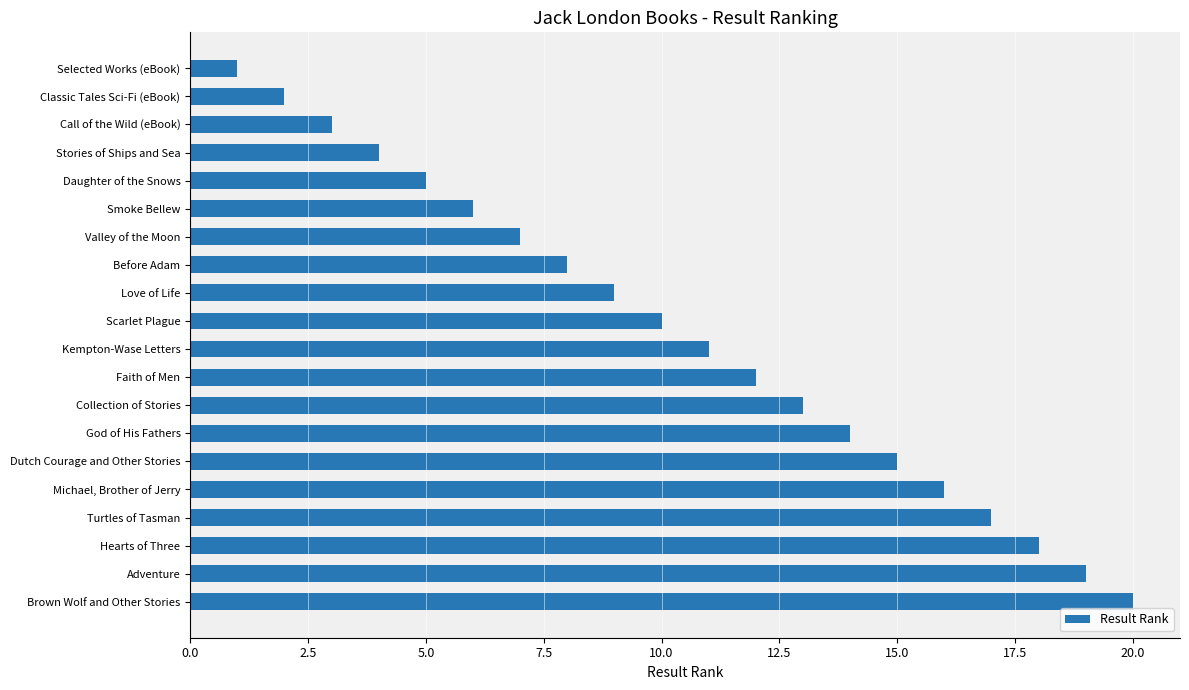

What is the difference between the maximum and minimum values?

19